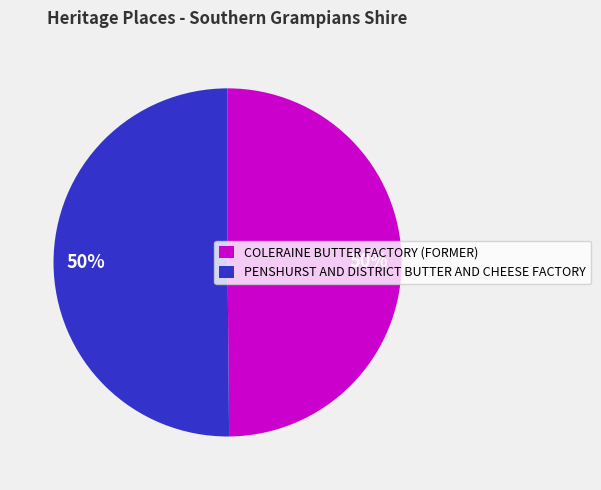

True or false: COLERAINE BUTTER FACTORY (FORMER) accounts for 50% of the total.

True